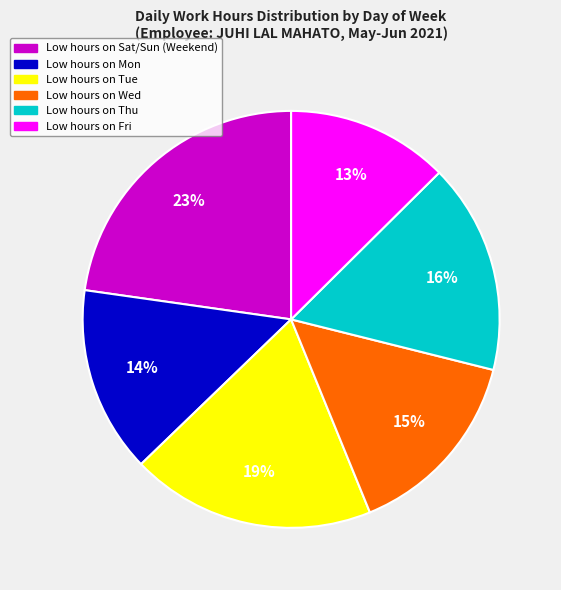

Does any single category account for the majority?

No